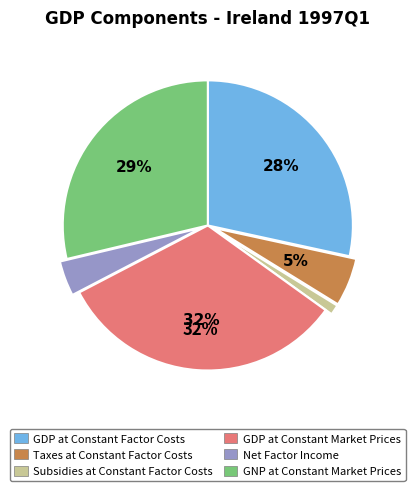

Do GNP at Constant Market Prices and GDP at Constant Factor Costs together represent more than half of the pie?

Yes